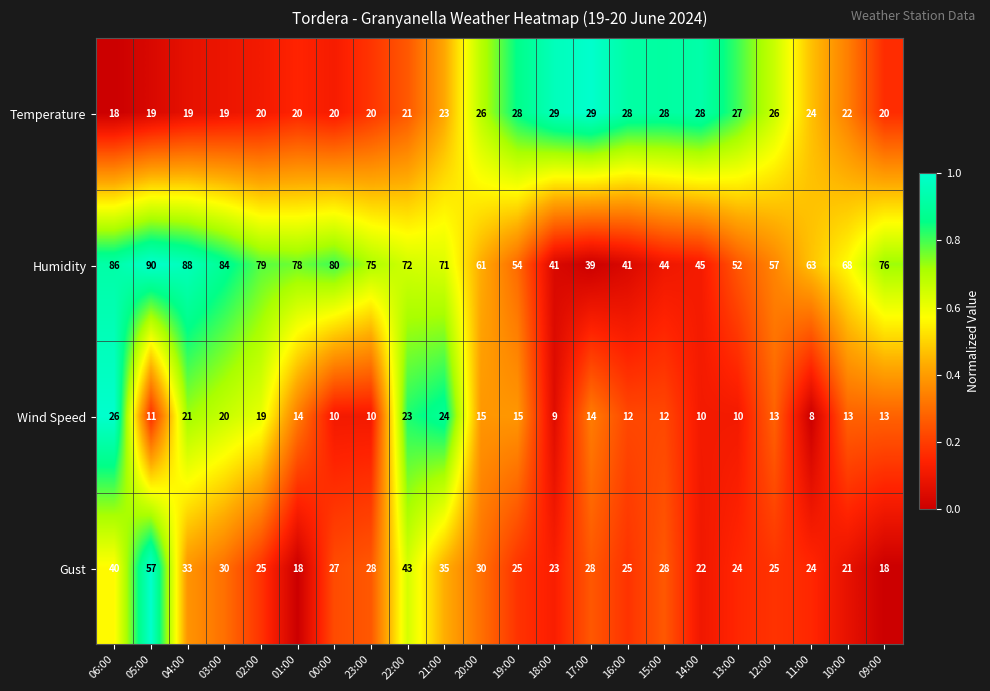

Which series has the largest range (max minus min)?

Humidity